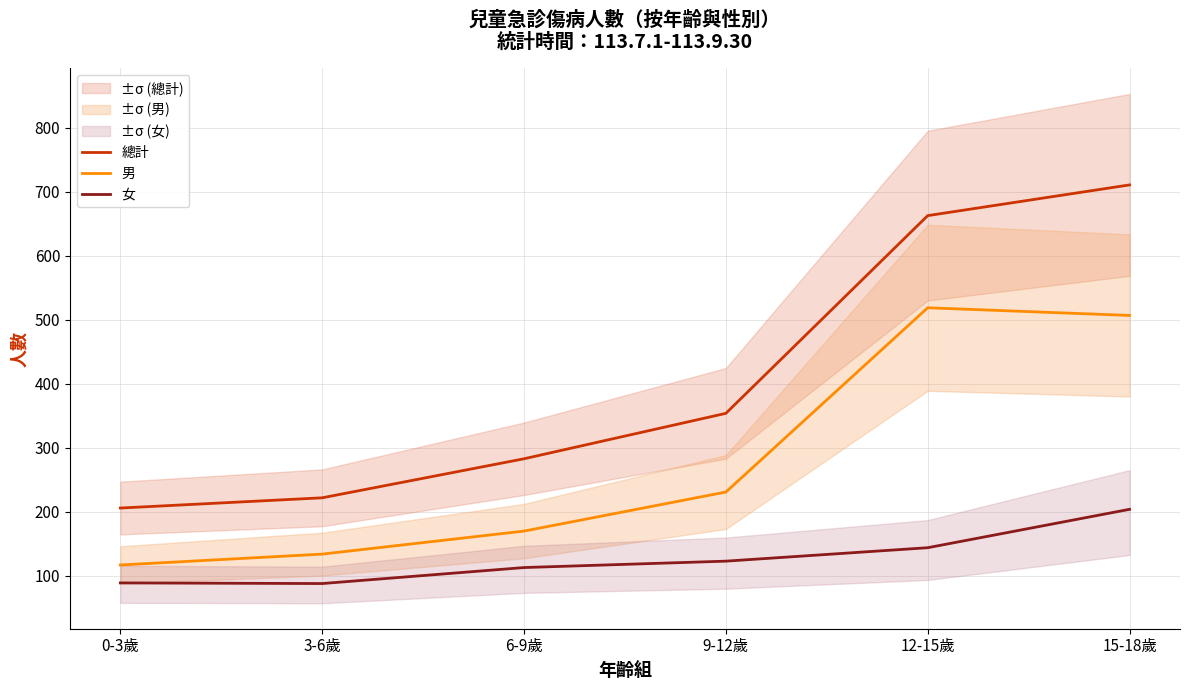

What are all the series names shown in the legend?

總計, 男, 女